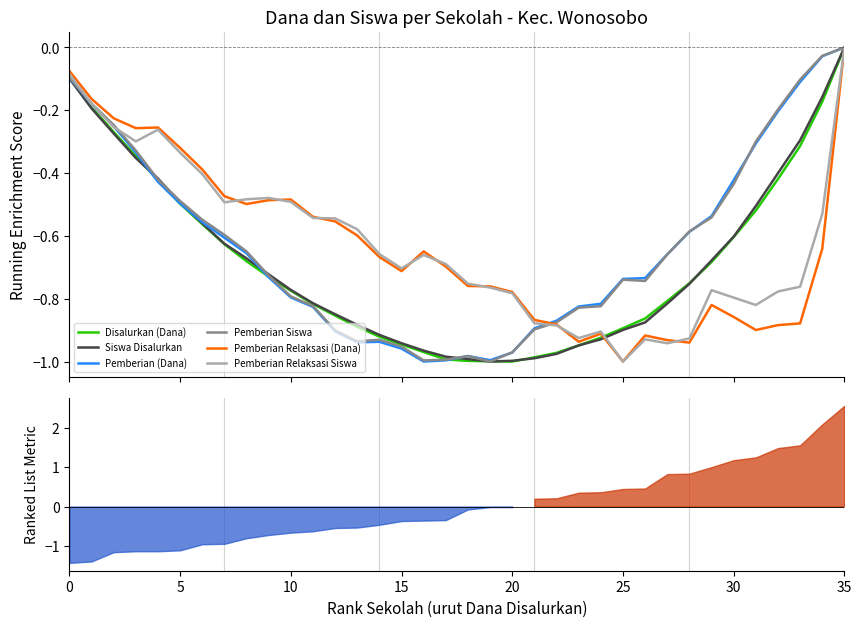

Reading left to right, what are all the values shown in this chart?

Disalurkan (Dana): -0.1	-0.2	-0.3	-0.3	-0.4	-0.5	-0.6	-0.6	-0.7	-0.7	-0.8	-0.8	-0.9	-0.9	-0.9	-0.9	-1.0	-1.0	-1.0	-1.0	-1.0	-1.0	-1.0	-0.9	-0.9	-0.9	-0.9	-0.8	-0.8	-0.7	-0.6	-0.5	-0.4	-0.3	-0.2	0.0
Siswa Disalurkan: -0.1	-0.2	-0.3	-0.4	-0.4	-0.5	-0.6	-0.6	-0.7	-0.7	-0.8	-0.8	-0.8	-0.9	-0.9	-0.9	-1.0	-1.0	-1.0	-1.0	-1.0	-1.0	-1.0	-0.9	-0.9	-0.9	-0.9	-0.8	-0.8	-0.7	-0.6	-0.5	-0.4	-0.3	-0.2	-0.0
Pemberian (Dana): -0.1	-0.2	-0.3	-0.3	-0.4	-0.5	-0.6	-0.6	-0.7	-0.7	-0.8	-0.8	-0.9	-0.9	-0.9	-1.0	-1.0	-1.0	-1.0	-1.0	-1.0	-0.9	-0.9	-0.8	-0.8	-0.7	-0.7	-0.7	-0.6	-0.5	-0.4	-0.3	-0.2	-0.1	-0.0	-0.0
Pemberian Siswa: -0.1	-0.2	-0.2	-0.3	-0.4	-0.5	-0.5	-0.6	-0.6	-0.7	-0.8	-0.8	-0.9	-0.9	-0.9	-1.0	-1.0	-1.0	-1.0	-1.0	-1.0	-0.9	-0.9	-0.8	-0.8	-0.7	-0.7	-0.7	-0.6	-0.5	-0.4	-0.3	-0.2	-0.1	-0.0	-0.0
Pemberian Relaksasi (Dana): -0.1	-0.2	-0.2	-0.3	-0.3	-0.3	-0.4	-0.5	-0.5	-0.5	-0.5	-0.5	-0.6	-0.6	-0.7	-0.7	-0.6	-0.7	-0.8	-0.8	-0.8	-0.9	-0.9	-0.9	-0.9	-1.0	-0.9	-0.9	-0.9	-0.8	-0.9	-0.9	-0.9	-0.9	-0.6	0.0
Pemberian Relaksasi Siswa: -0.1	-0.2	-0.3	-0.3	-0.3	-0.3	-0.4	-0.5	-0.5	-0.5	-0.5	-0.5	-0.5	-0.6	-0.7	-0.7	-0.7	-0.7	-0.8	-0.8	-0.8	-0.9	-0.9	-0.9	-0.9	-1.0	-0.9	-0.9	-0.9	-0.8	-0.8	-0.8	-0.8	-0.8	-0.5	-0.0